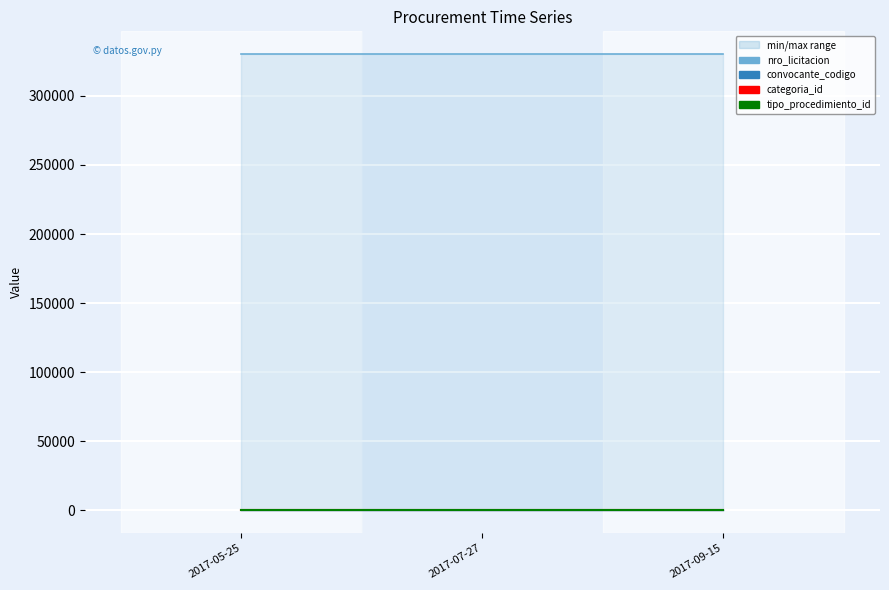

Is it true that nro_licitacion equals 522209 at 2017-05-25?

False